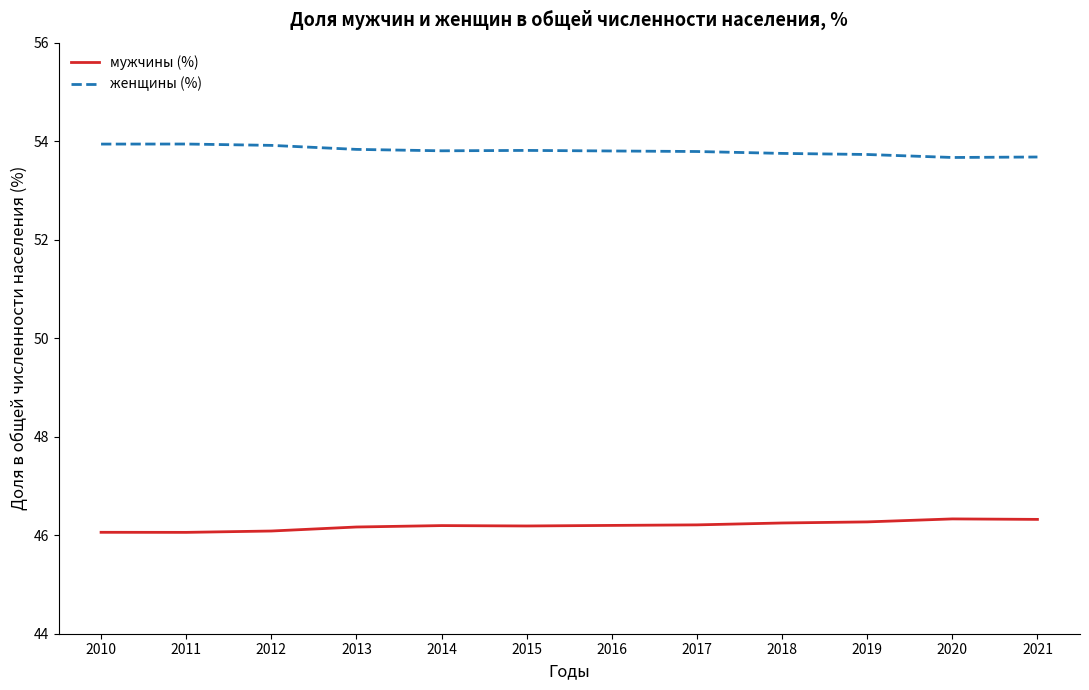

What is the difference between the maximum and minimum values in the мужчины (%) series?

0.3